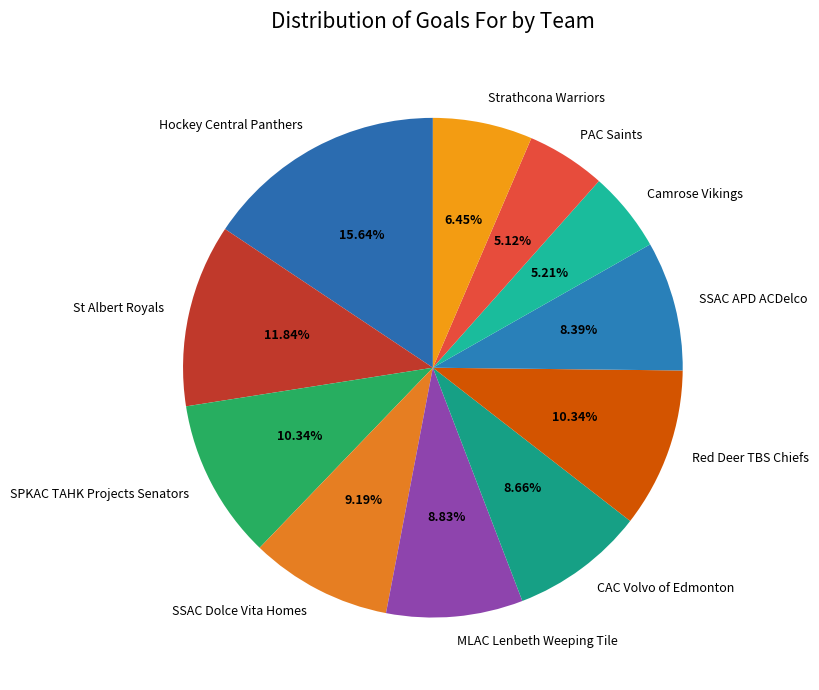

To the nearest percent, what is the difference between the Hockey Central Panthers and MLAC Lenbeth Weeping Tile slice percentages?

7%